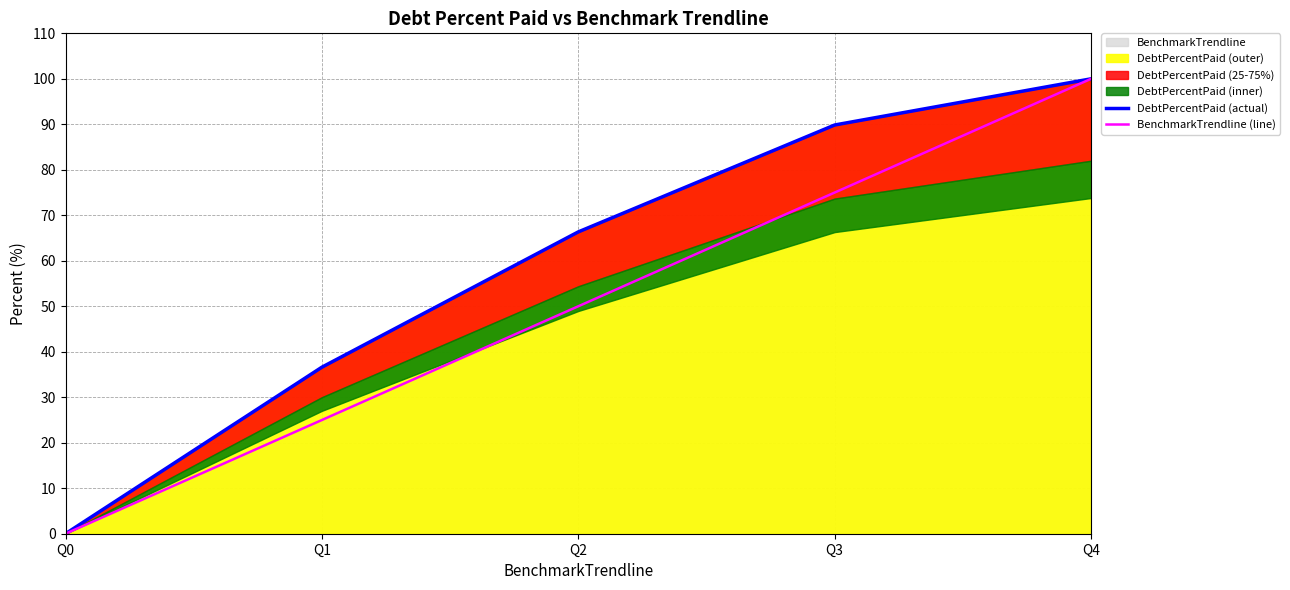

What is the sum of all BenchmarkTrendline (line) values?

250.0